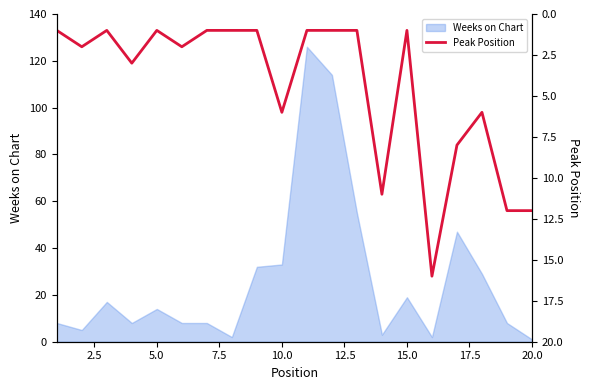

True or false: Weeks on Chart has a value of 10 at 10.0.

False